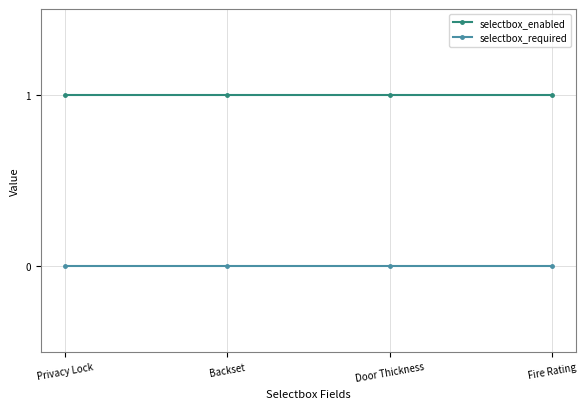

Reading left to right, transcribe all the data shown in this chart.

selectbox_enabled: 1	1	1	1
selectbox_required: 0	0	0	0